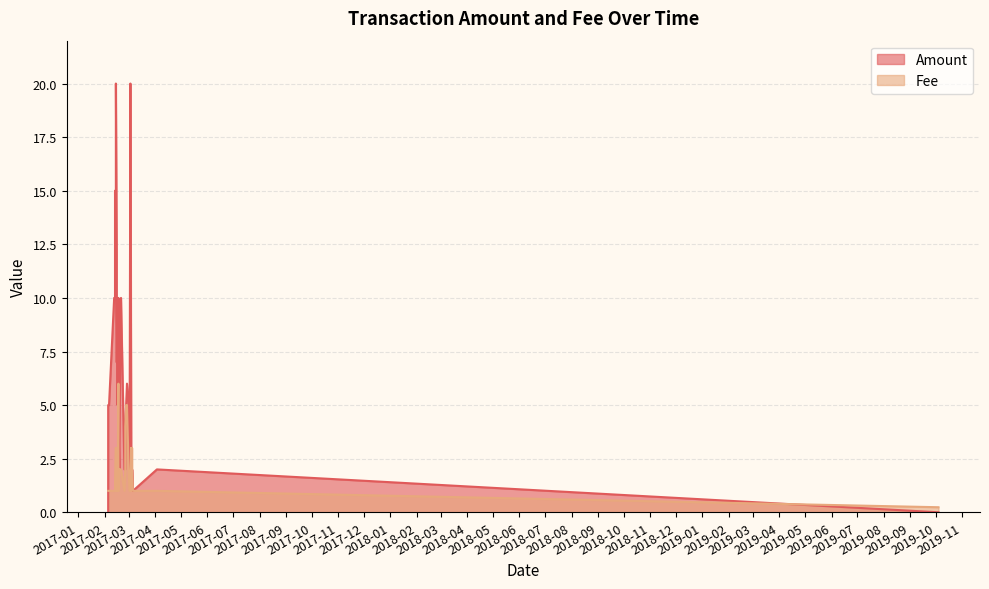

Rank the categories by Amount value from lowest to highest.

2017-02-05, 2019-10-04, 2017-03-06, 2017-03-05, 2017-04-03, 2017-03-05, 2017-03-04, 2017-03-04, 2017-03-02, 2017-02-25, 2017-02-24, 2017-02-18, 2017-03-04, 2017-03-04, 2017-03-04, 2017-02-18, 2017-02-25, 2017-03-01, 2017-02-26, 2017-02-17, 2017-02-16, 2017-02-06, 2017-02-06, 2017-02-05, 2017-02-27, 2017-02-17, 2017-02-15, 2017-02-20, 2017-02-17, 2017-02-17, 2017-02-15, 2017-02-14, 2017-02-13, 2017-02-12, 2017-02-15, 2017-02-13, 2017-03-03, 2017-02-14